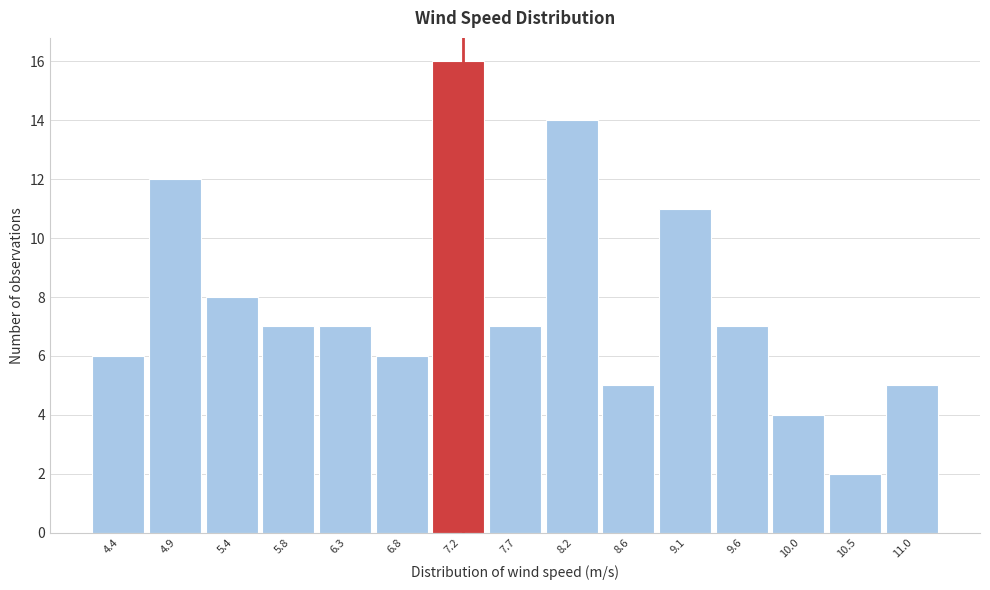

Reading left to right, list all the values displayed in this chart.

6	12	8	7	7	6	16	7	14	5	11	7	4	2	5